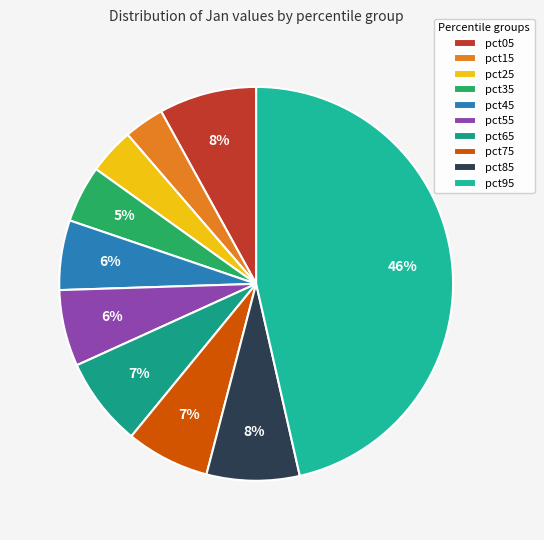

Count the number of slices in the pie.

10